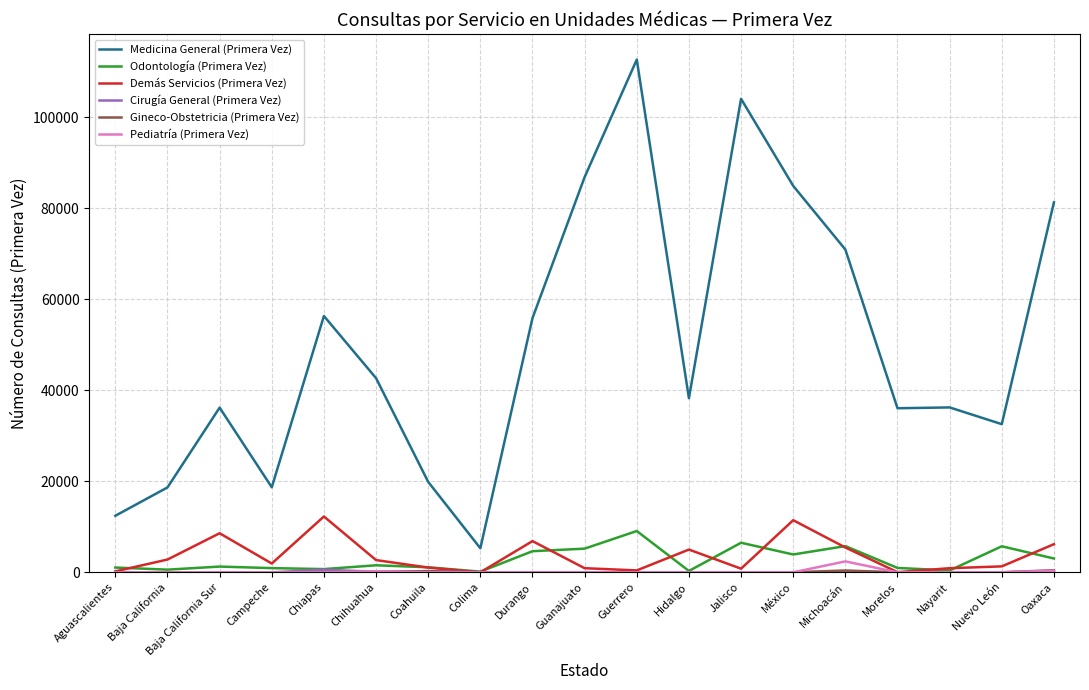

True or false: Demás Servicios (Primera Vez) has more than 1 interior local peaks.

True